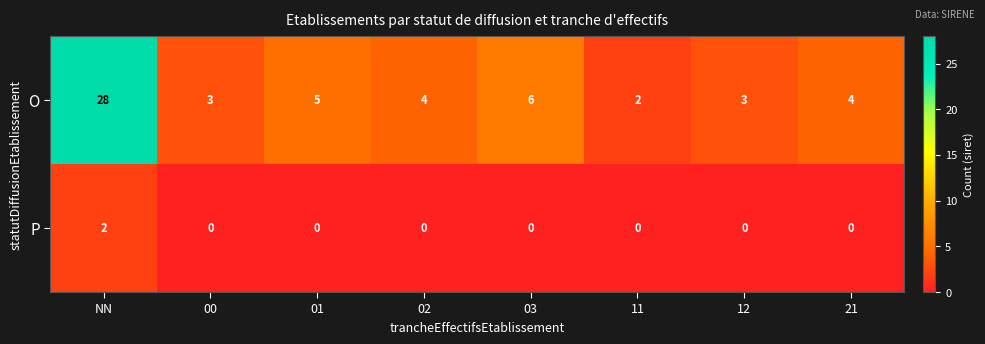

Reading right to left, extract all data points from this chart.

O: 21=4	12=3	11=2	03=6	02=4	01=5	00=3	NN=28
P: 21=0	12=0	11=0	03=0	02=0	01=0	00=0	NN=2